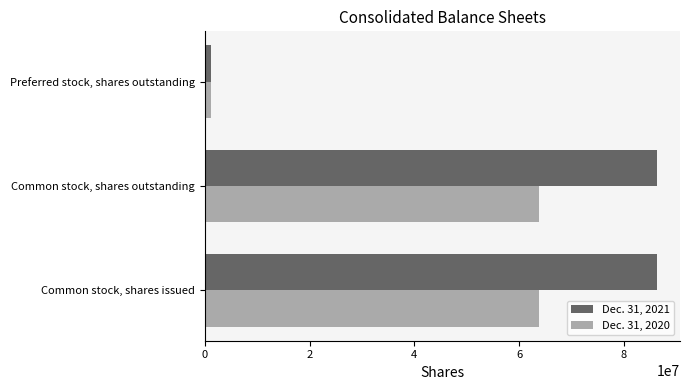

True or false: Dec. 31, 2020 has a value of 98976603 at Common stock, shares issued.

False